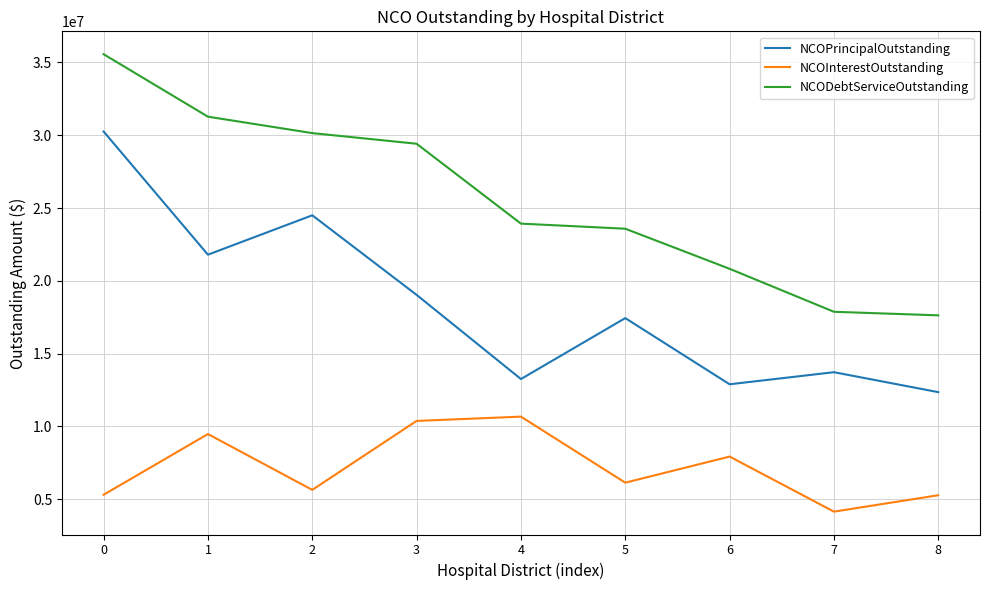

How many values in the NCODebtServiceOutstanding series exceed 23927856?

5